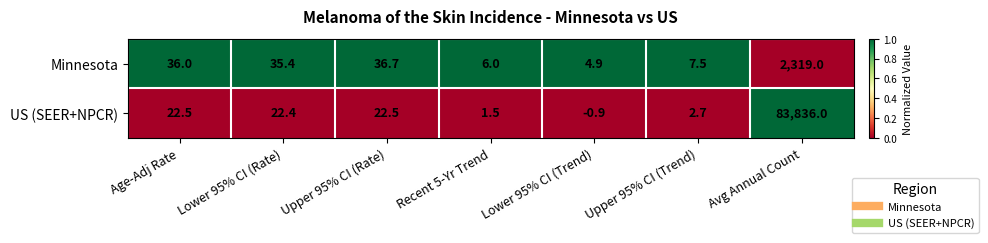

The Minnesota series shows 20.6 at Age-Adj Rate. True or false?

False